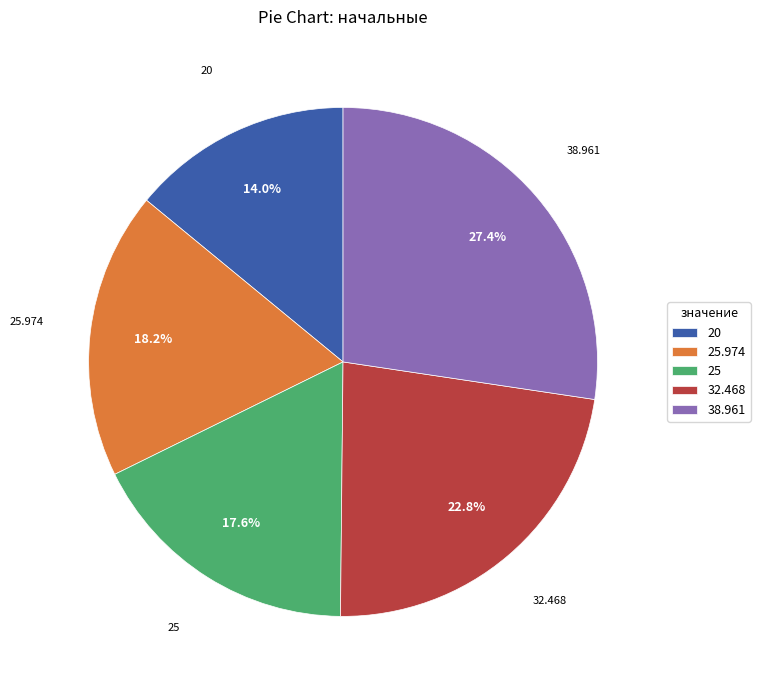

What is the largest slice in the pie chart?

38.961